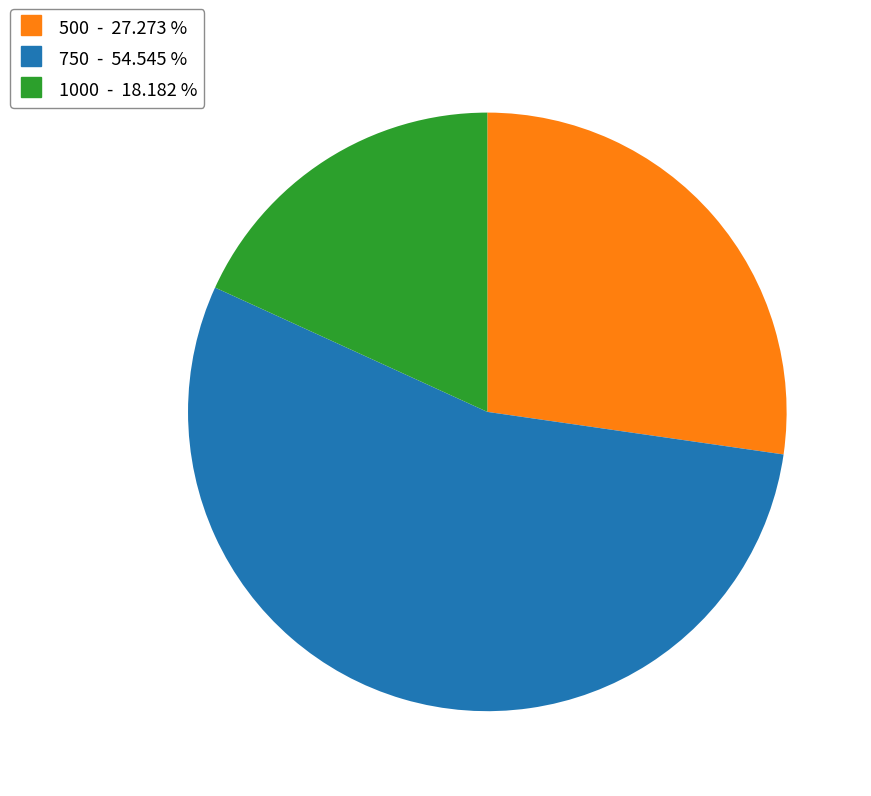

Does any single category account for the majority?

Yes